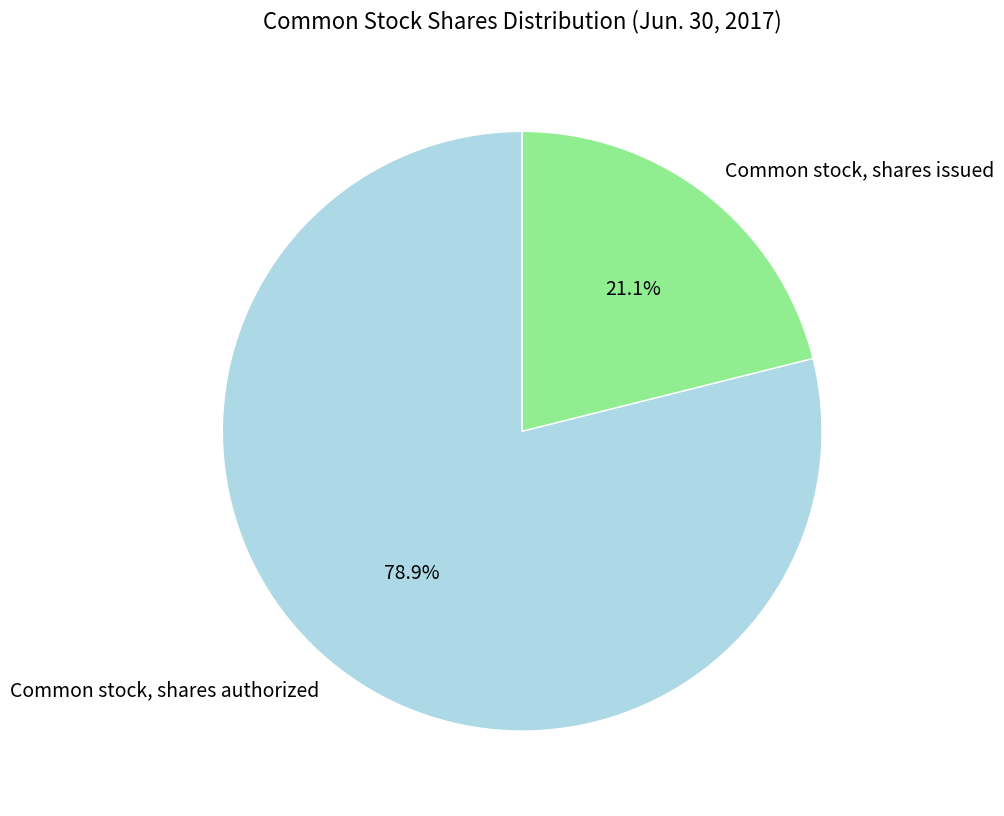

To the nearest percent, what percentage of the pie is Common stock, shares authorized?

79%